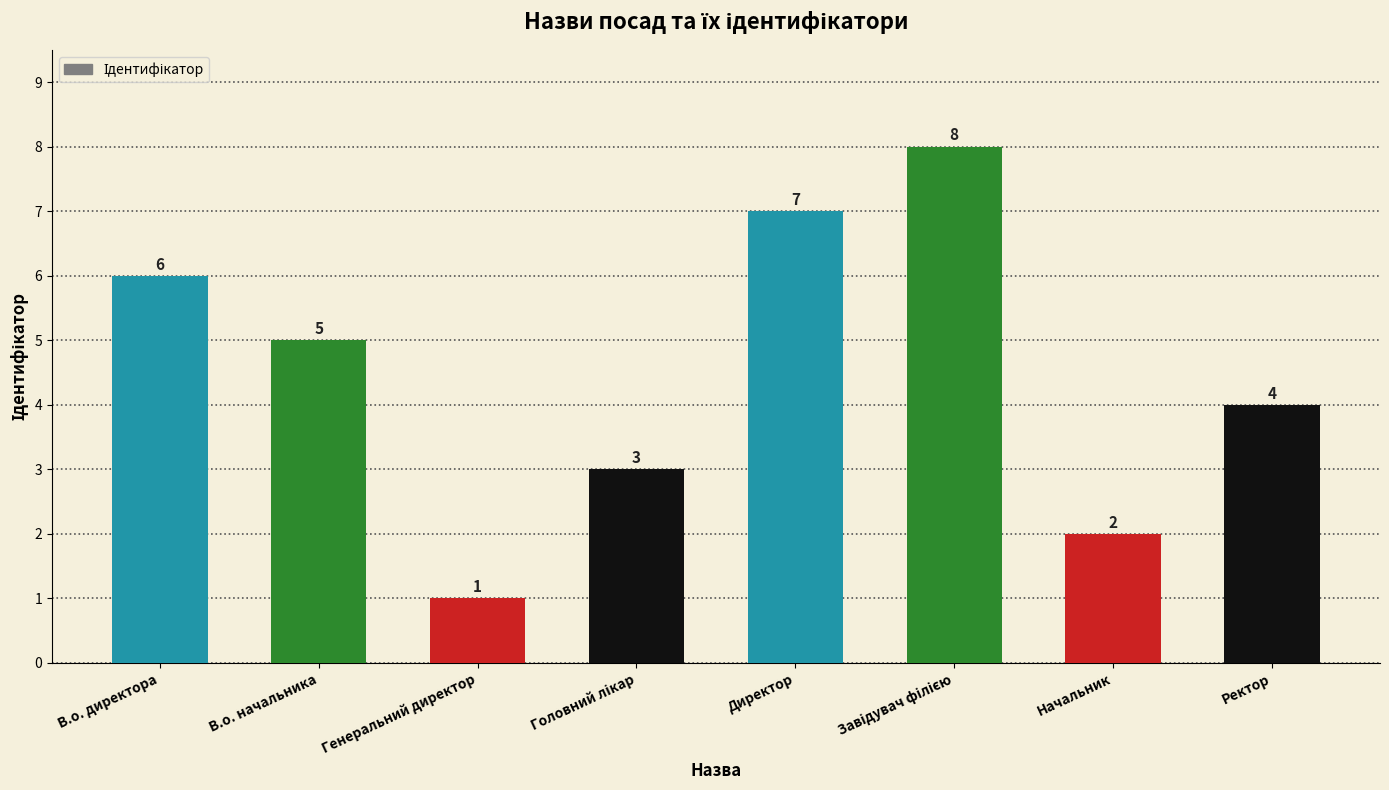

Reading right to left, transcribe all the data shown in this chart.

4	2	8	7	3	1	5	6